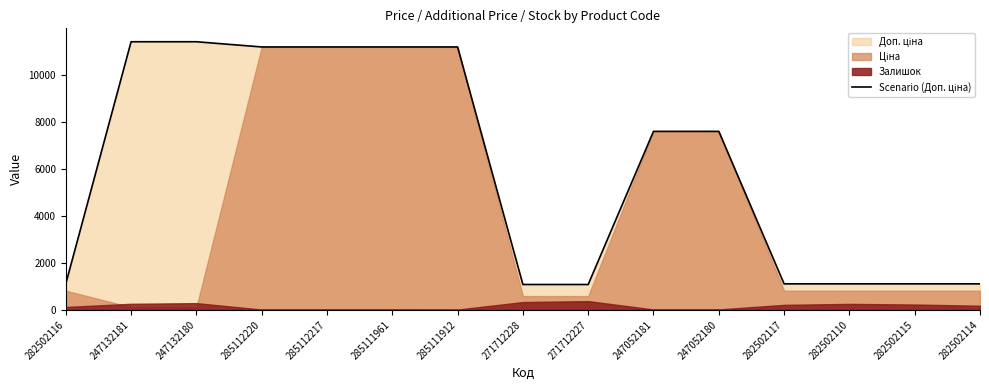

What is the change in value from 271712228 to 282502110?

+27.5